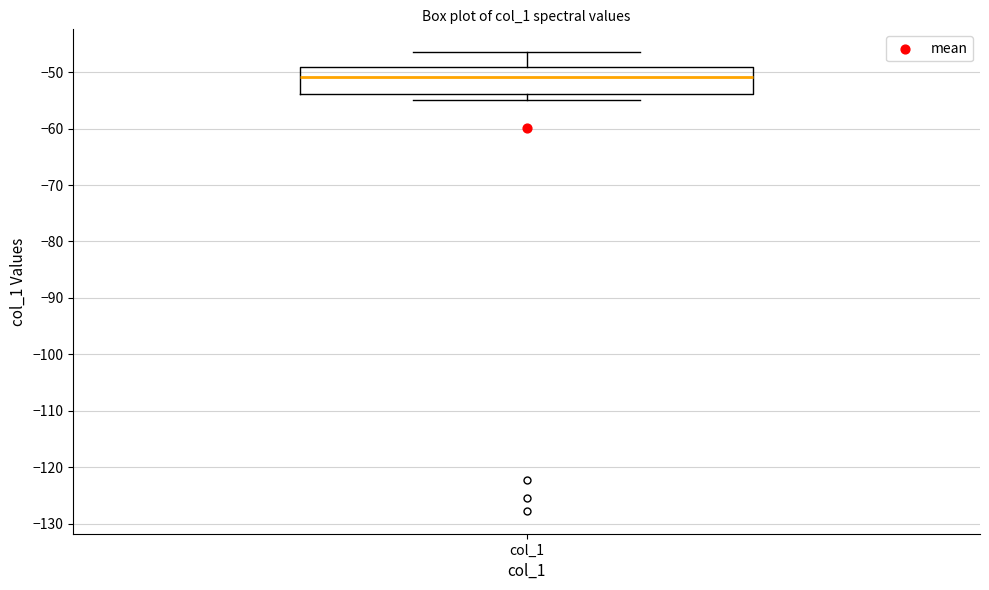

Read this box plot against the y-axis: the position of the median line, the range covered by the box, and the ends of both whiskers. The values are not printed on the chart, so give them approximately, as read against the axis.

median -51, box -54 to -49, whiskers -55 to -46